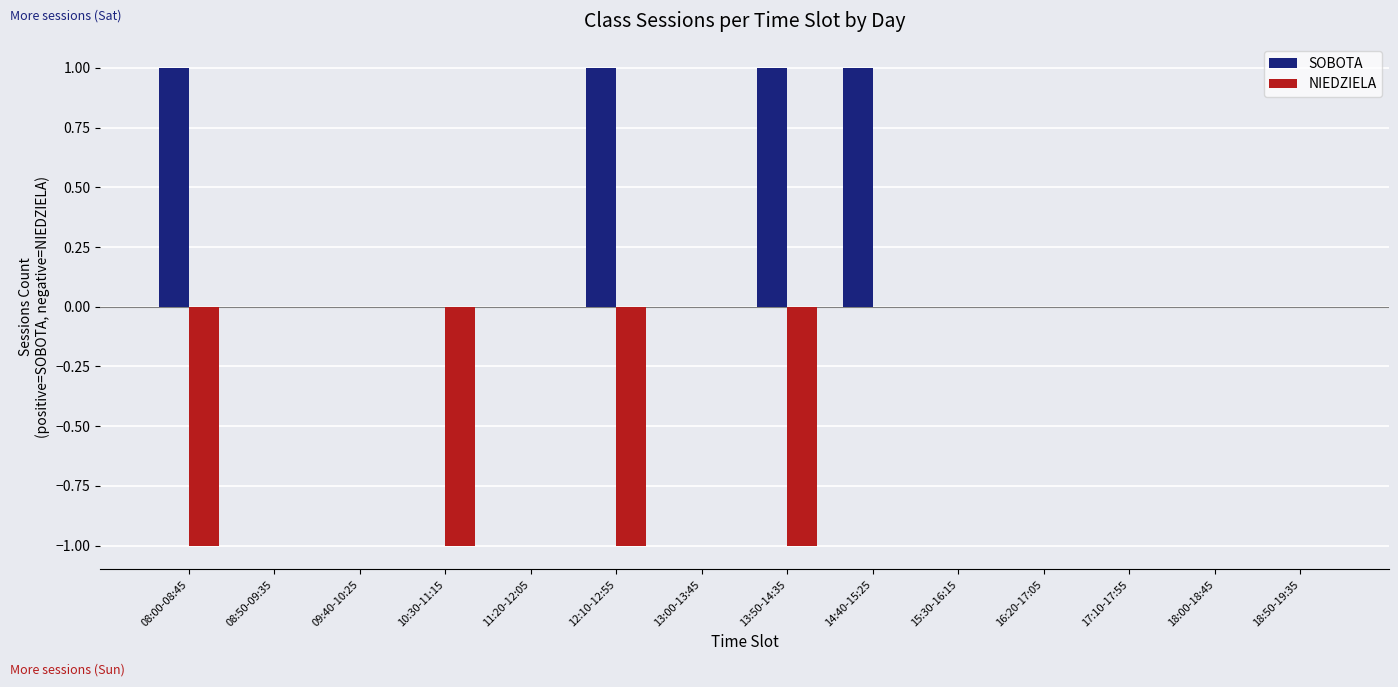

Does the chart contain stacked bars?

No